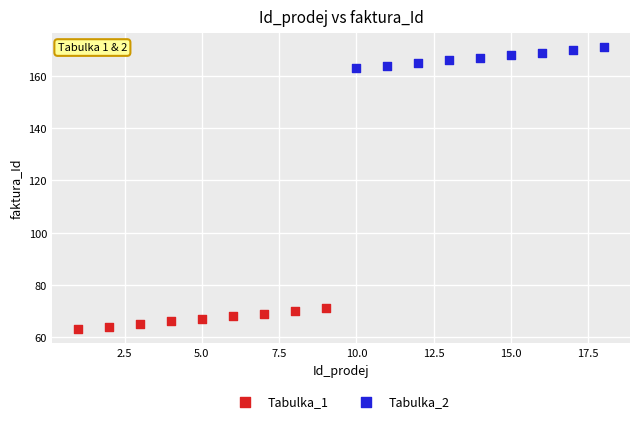

What are all the series names shown in the legend?

Tabulka_1, Tabulka_2